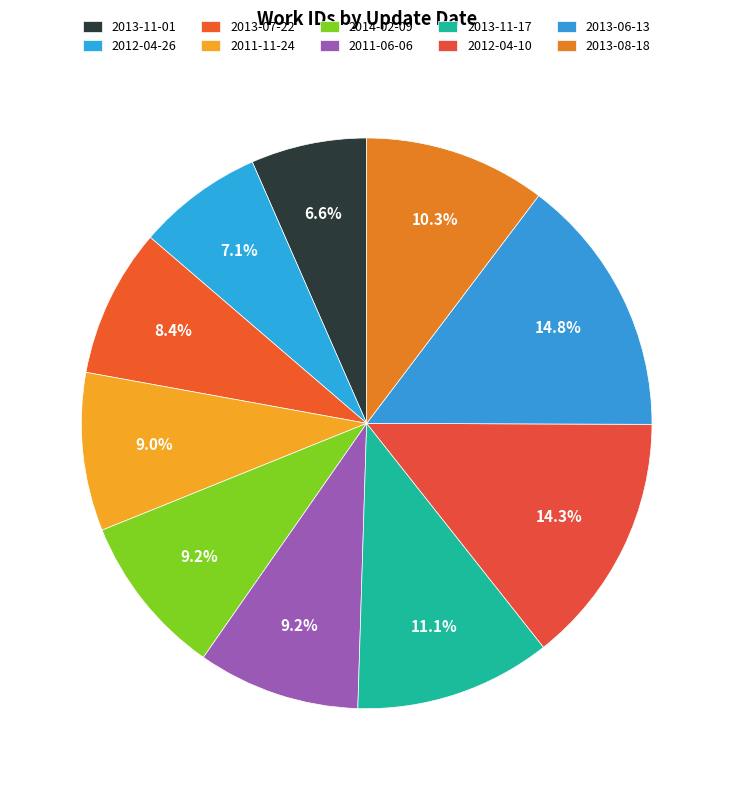

What percentage is the 2013-06-13 slice, to the nearest percent?

15%